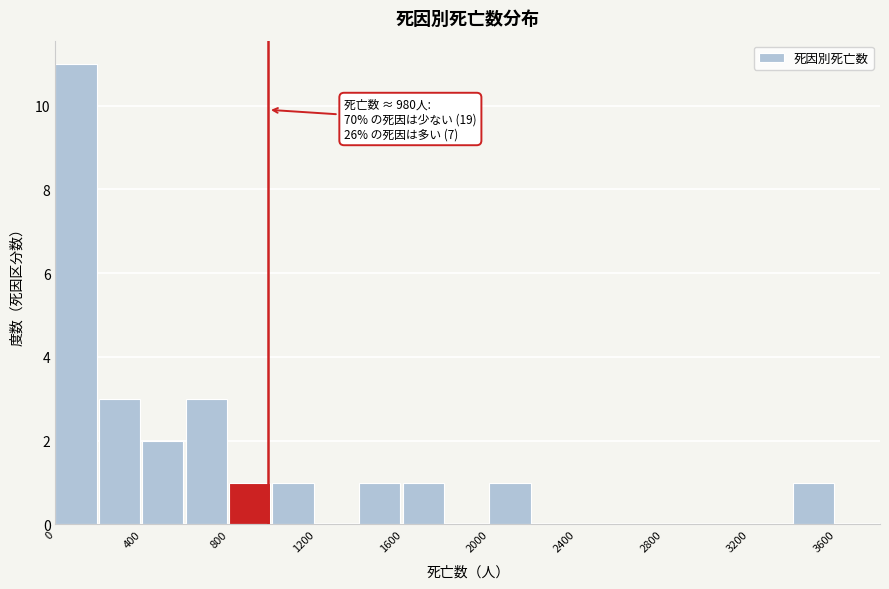

Over which range of the x-axis is the bar tallest?

0 to 200